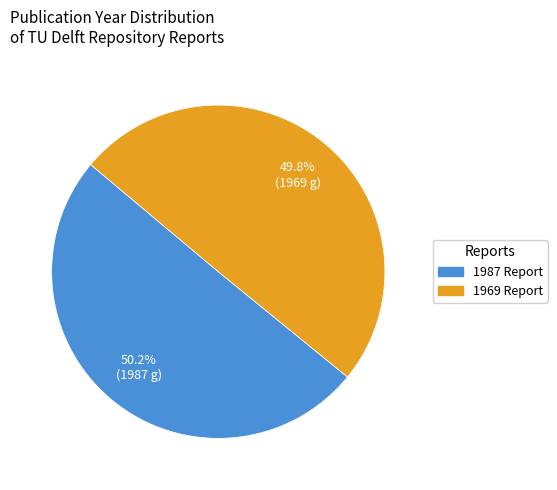

Does any single category account for the majority?

Yes